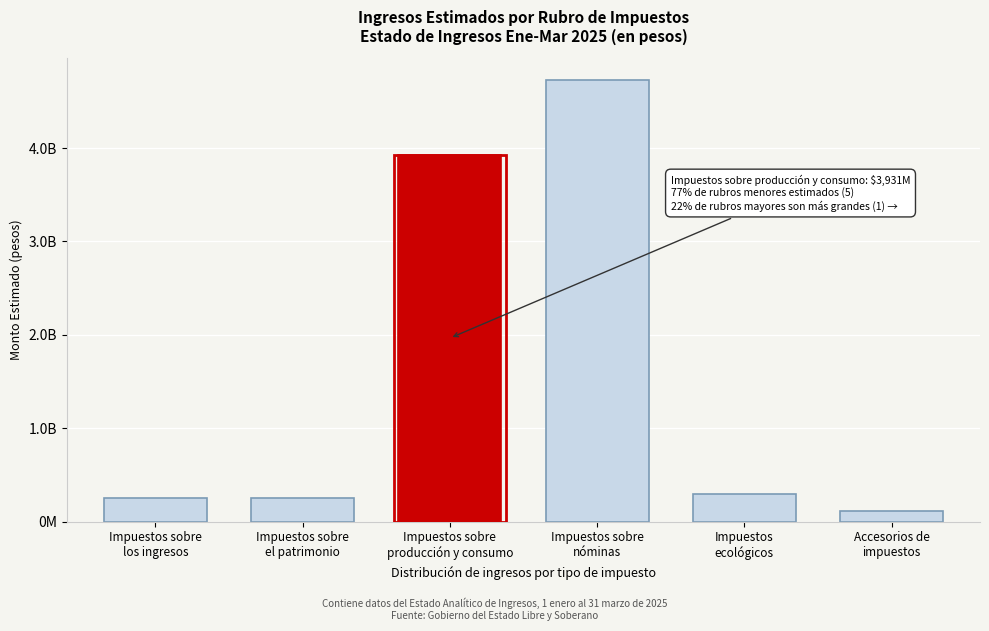

Does the chart contain any negative values?

No